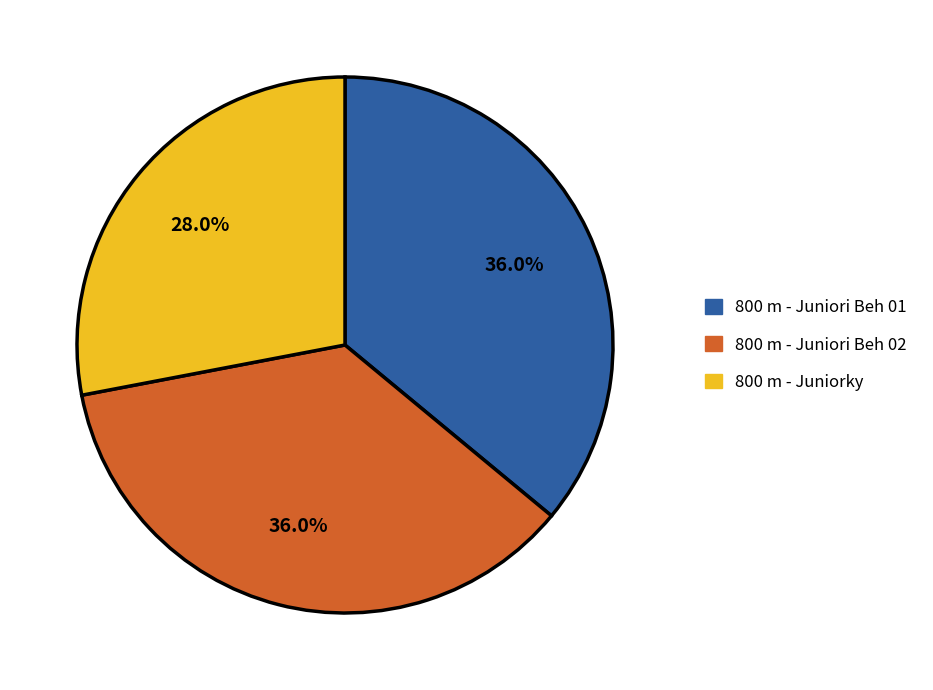

Is 800 m - Juniorky the majority of the pie?

No